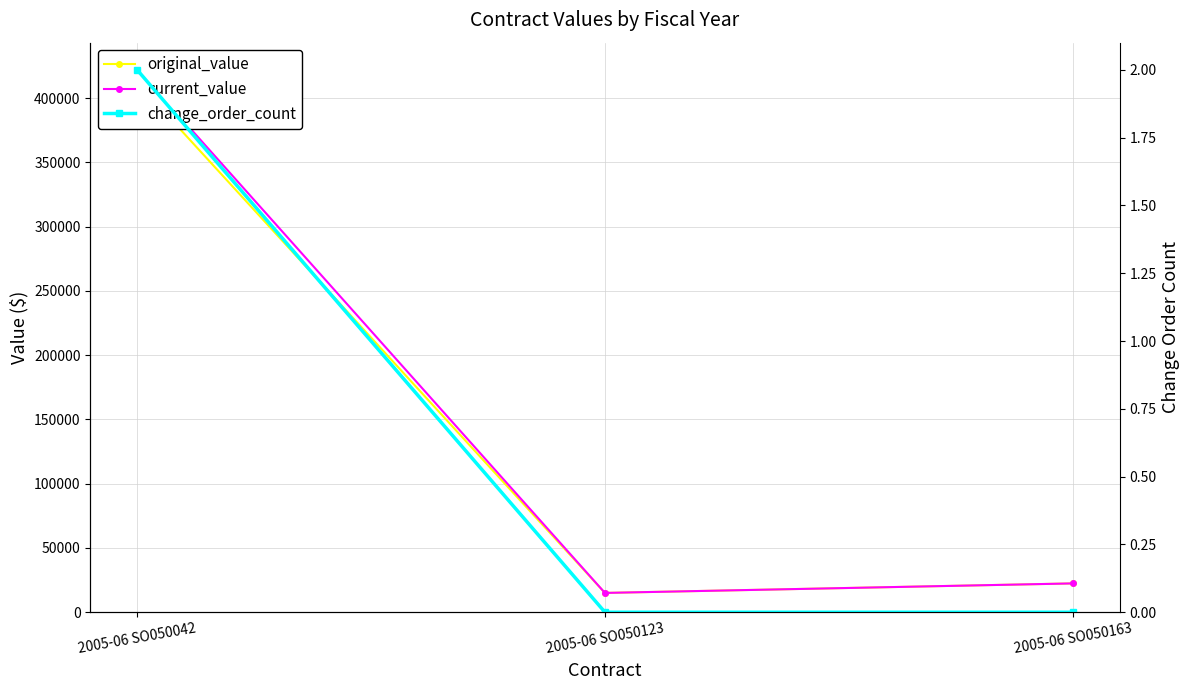

How many distinct data groups are displayed?

3